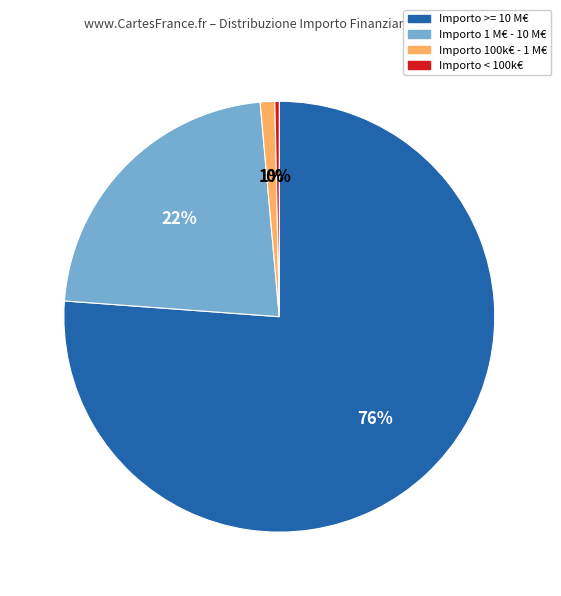

Rank the categories by value from highest to lowest.

Importo >= 10 M€, Importo 1 M€ - 10 M€, Importo 100k€ - 1 M€, Importo < 100k€